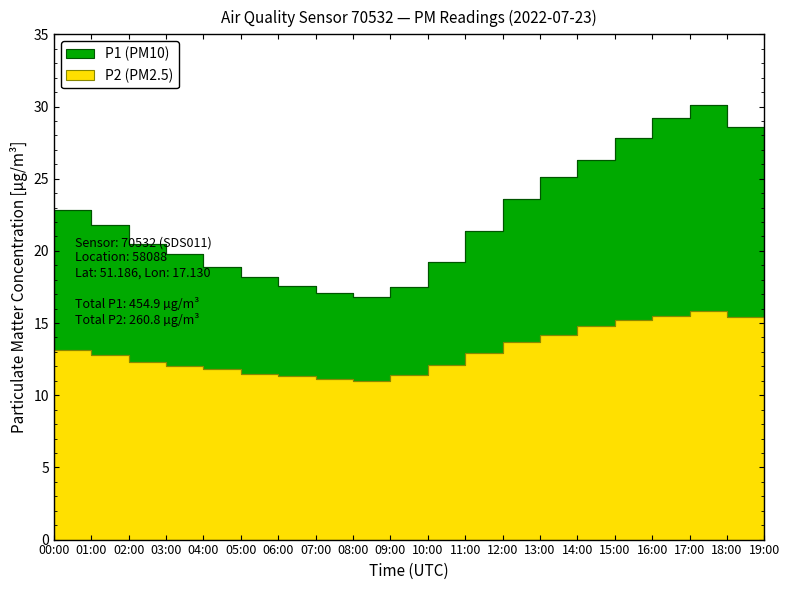

What is the average value of the P2 series?

13.1